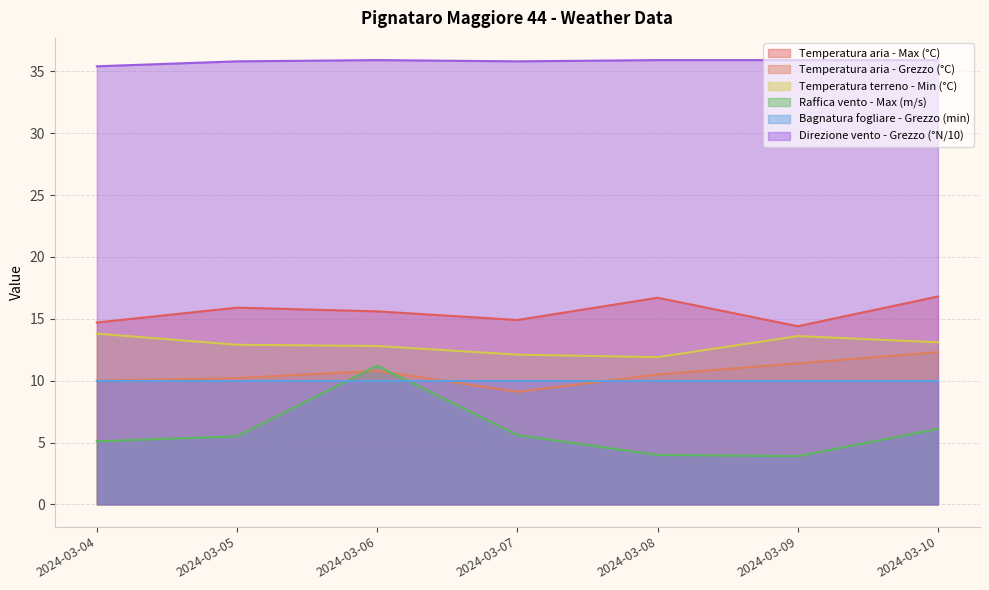

The value of Direzione vento - Grezzo (°N/10) at 2024-03-05 is 35.8. True or false?

True